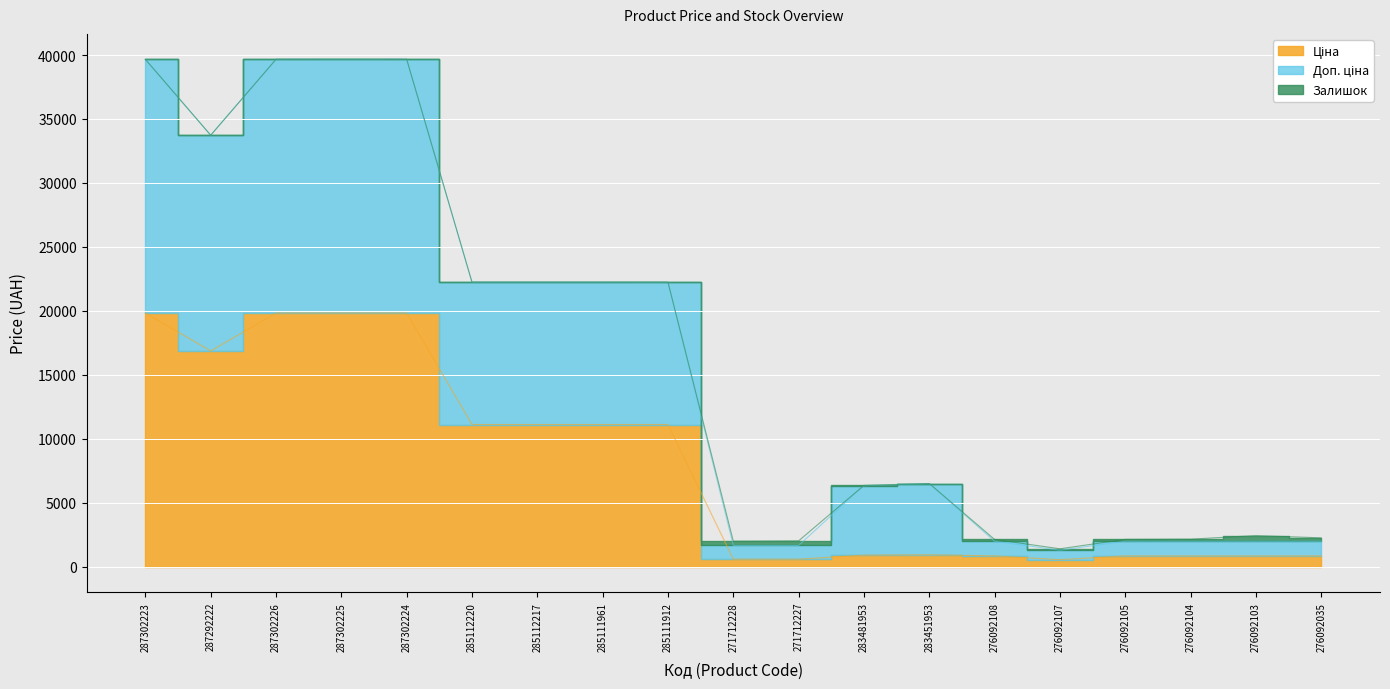

Where is the first local minimum for Доп. ціна?

287292222